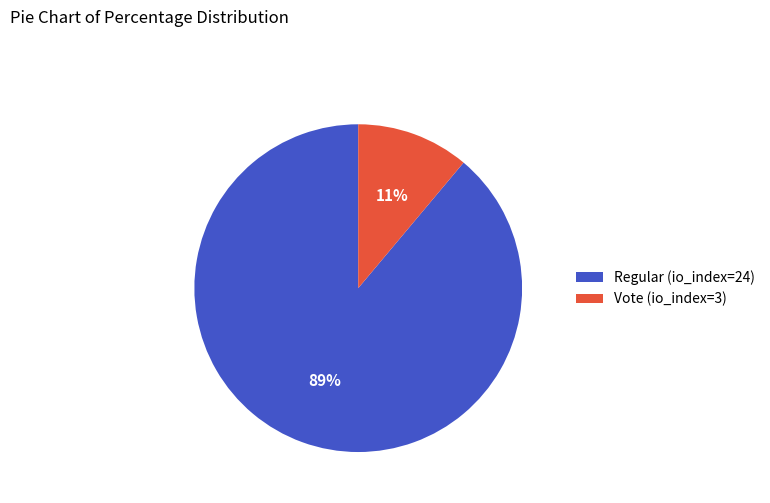

How many segments does this pie chart have?

2